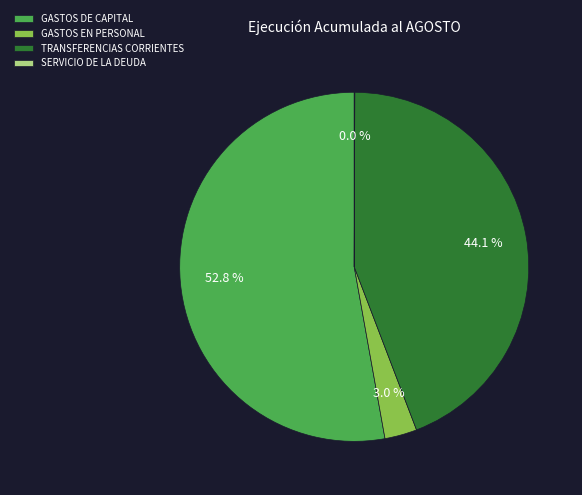

What is the majority slice?

GASTOS DE CAPITAL